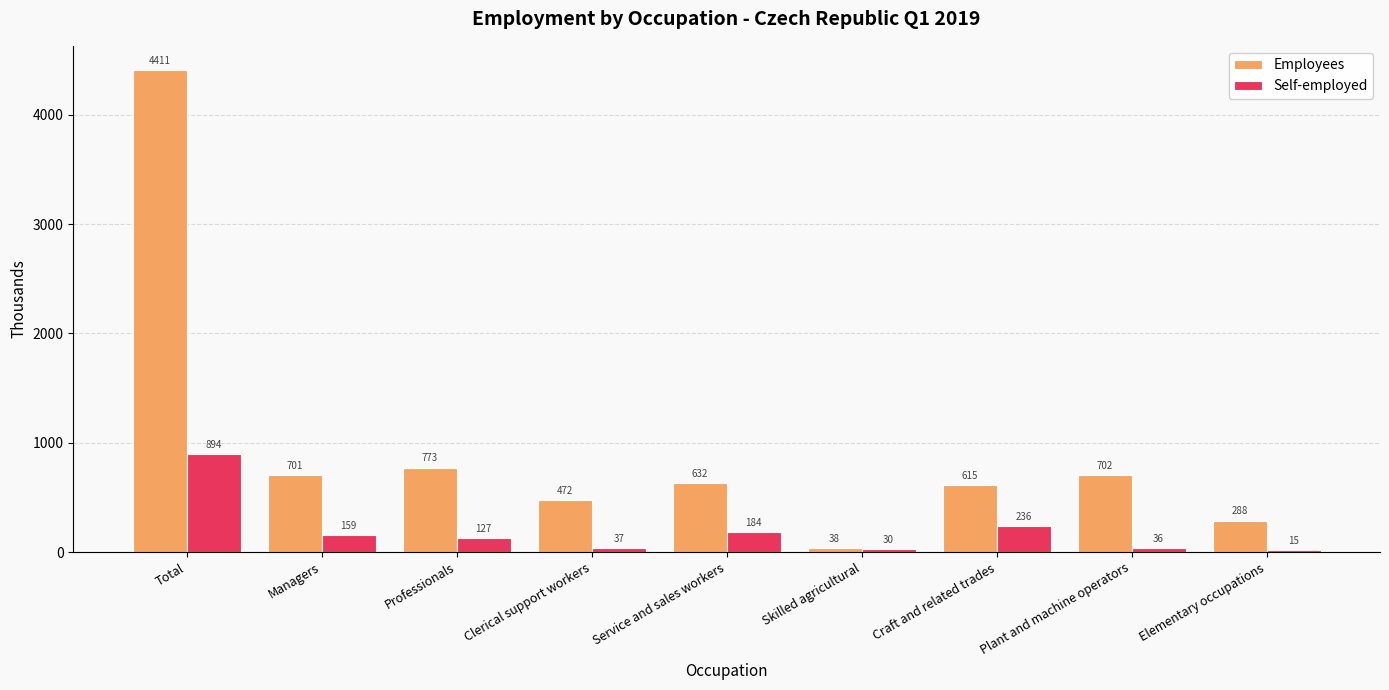

Which series has the largest total across all categories?

Employees